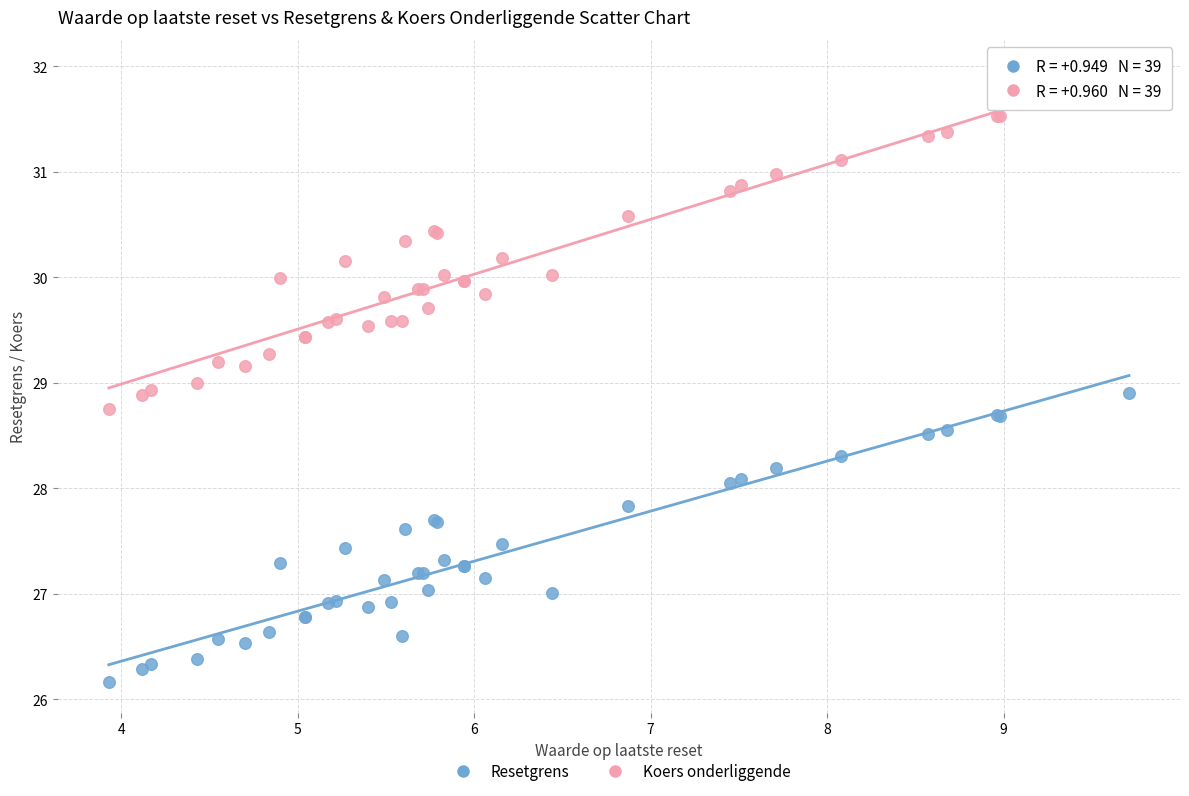

What are all the series names shown in the legend?

Resetgrens, Koers onderliggende